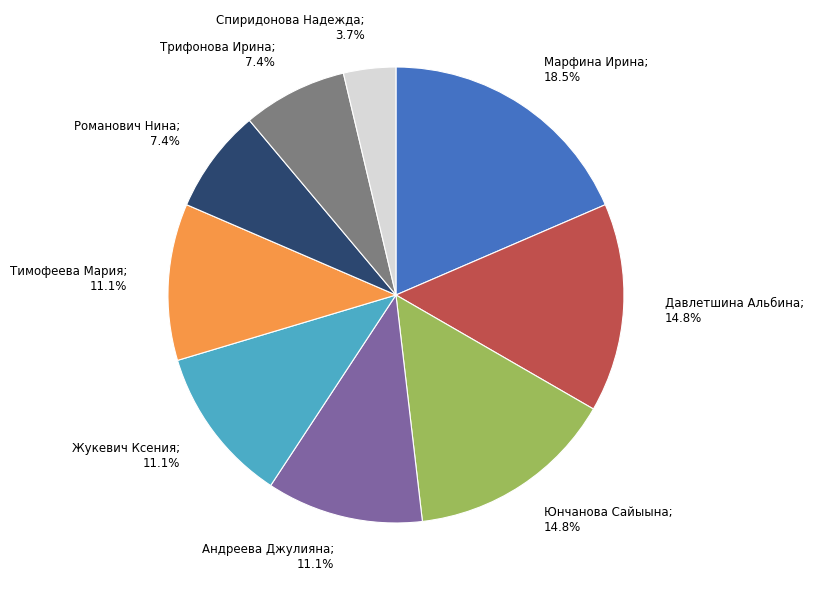

Is there a majority slice in this chart?

No